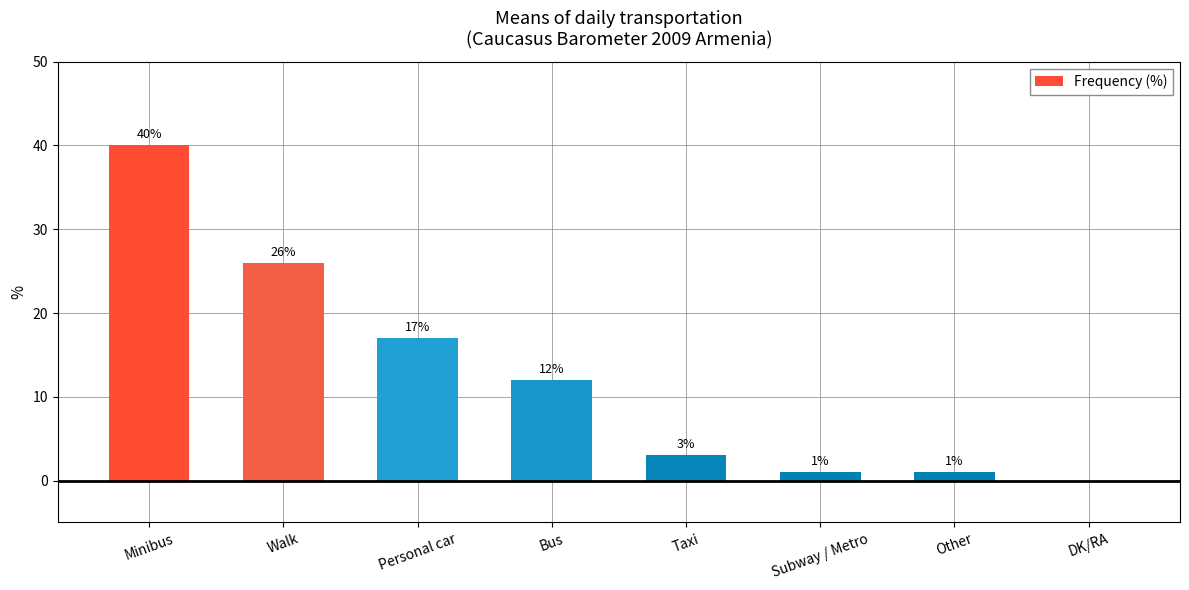

Which has a higher value, Other or DK/RA?

Other